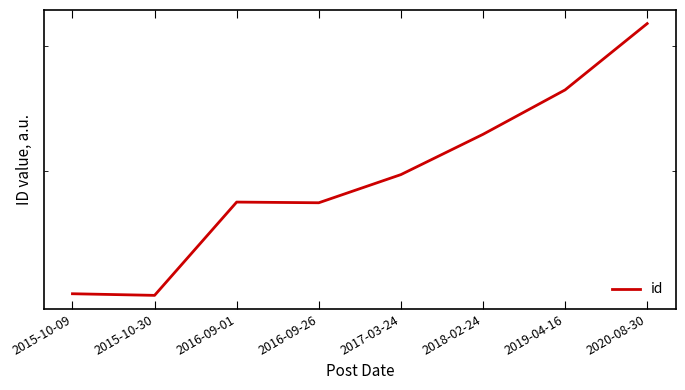

List the labels in order of value, smallest first.

2015-10-30, 2015-10-09, 2016-09-26, 2016-09-01, 2017-03-24, 2018-02-24, 2019-04-16, 2020-08-30